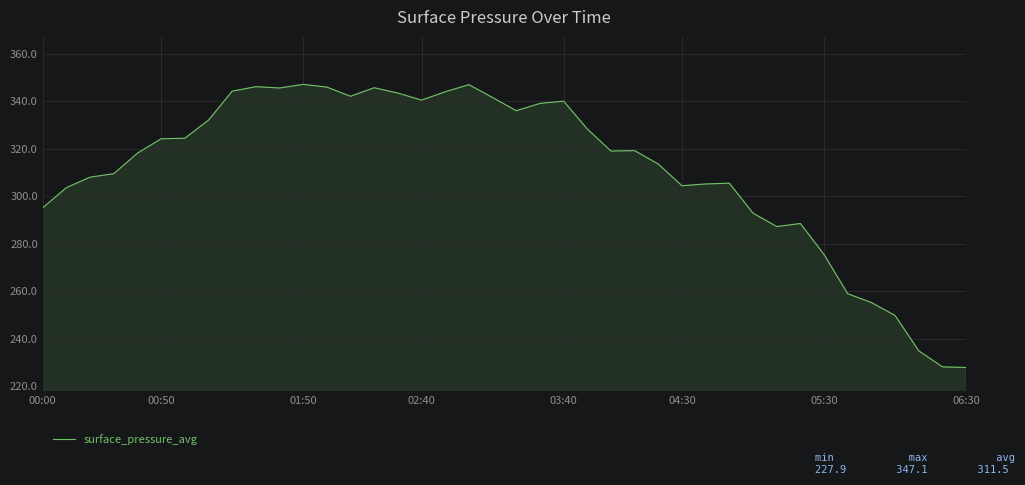

What is the greatest value displayed?

347.1